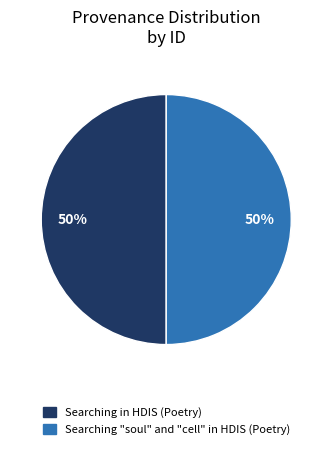

Approximately how many times larger is the value at Searching in HDIS (Poetry) compared to Searching "soul" and "cell" in HDIS (Poetry)?

1.0